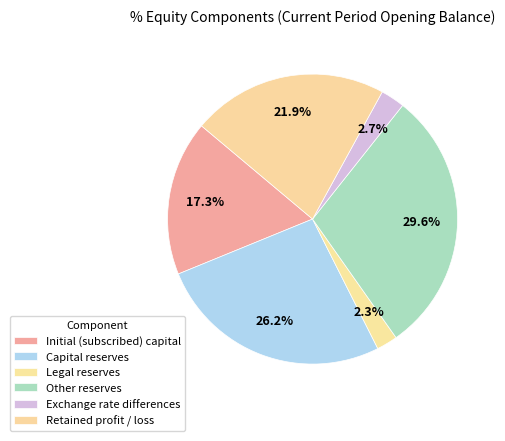

Rank the categories by value from lowest to highest.

Legal reserves, Exchange rate differences, Initial (subscribed) capital, Retained profit / loss, Capital reserves, Other reserves